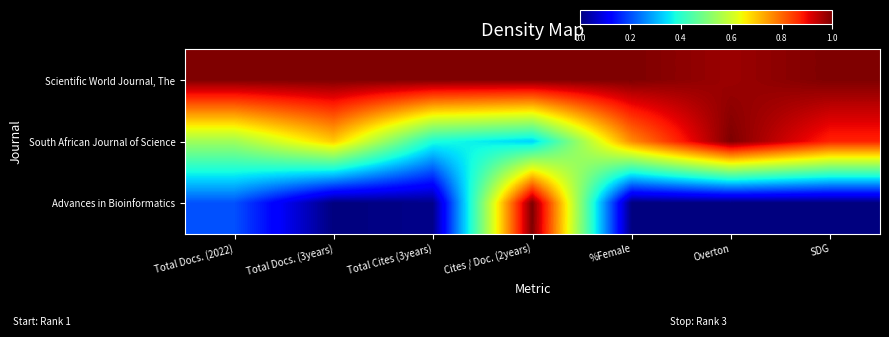

Which series has the largest total across all categories?

Scientific World Journal, The